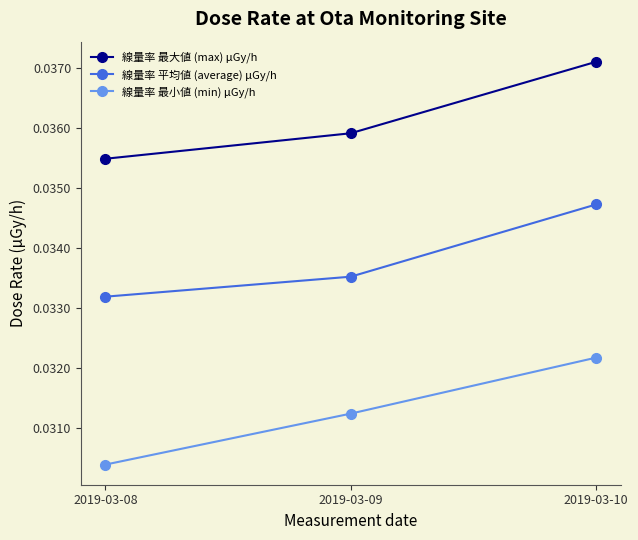

List the series in order of their overall mean, highest first.

線量率 最大値 (max) μGy/h, 線量率 平均値 (average) μGy/h, 線量率 最小値 (min) μGy/h